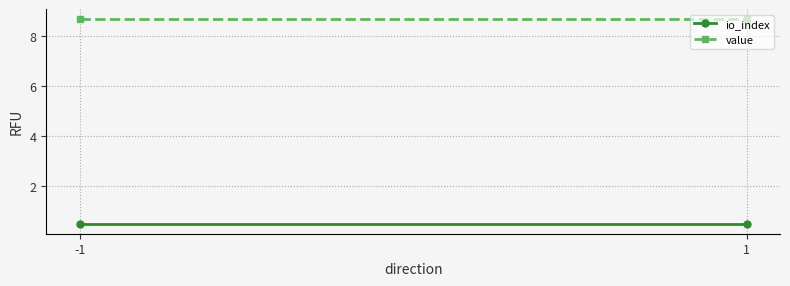

What are all the series names shown in the legend?

io_index, value